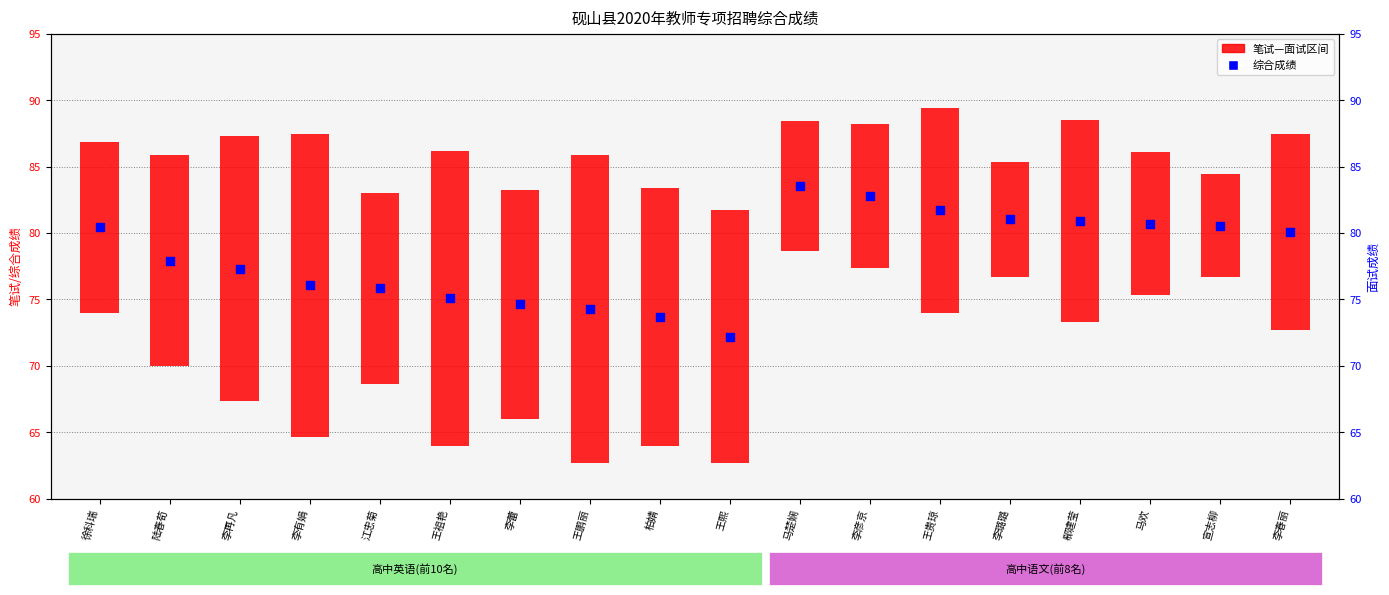

What is the change in value from 李再凡 to 王鹏丽?

-3.0